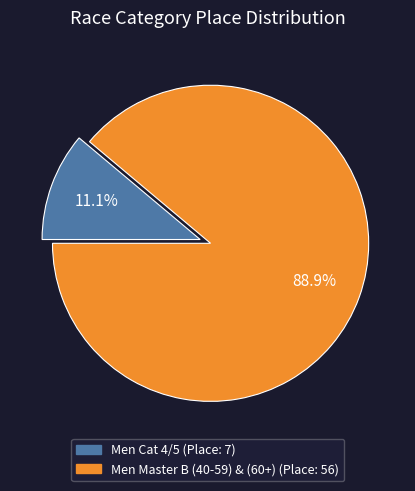

What is the largest slice in the pie chart?

Men Master B (40-59) & (60+)